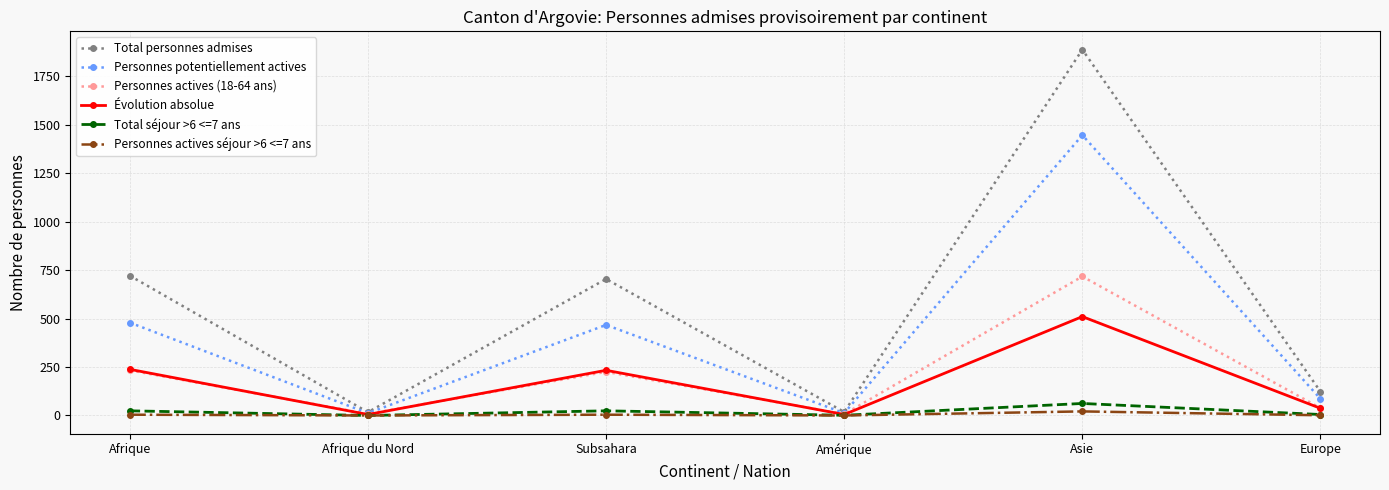

What is the label of the 2nd point from the right?

Asie